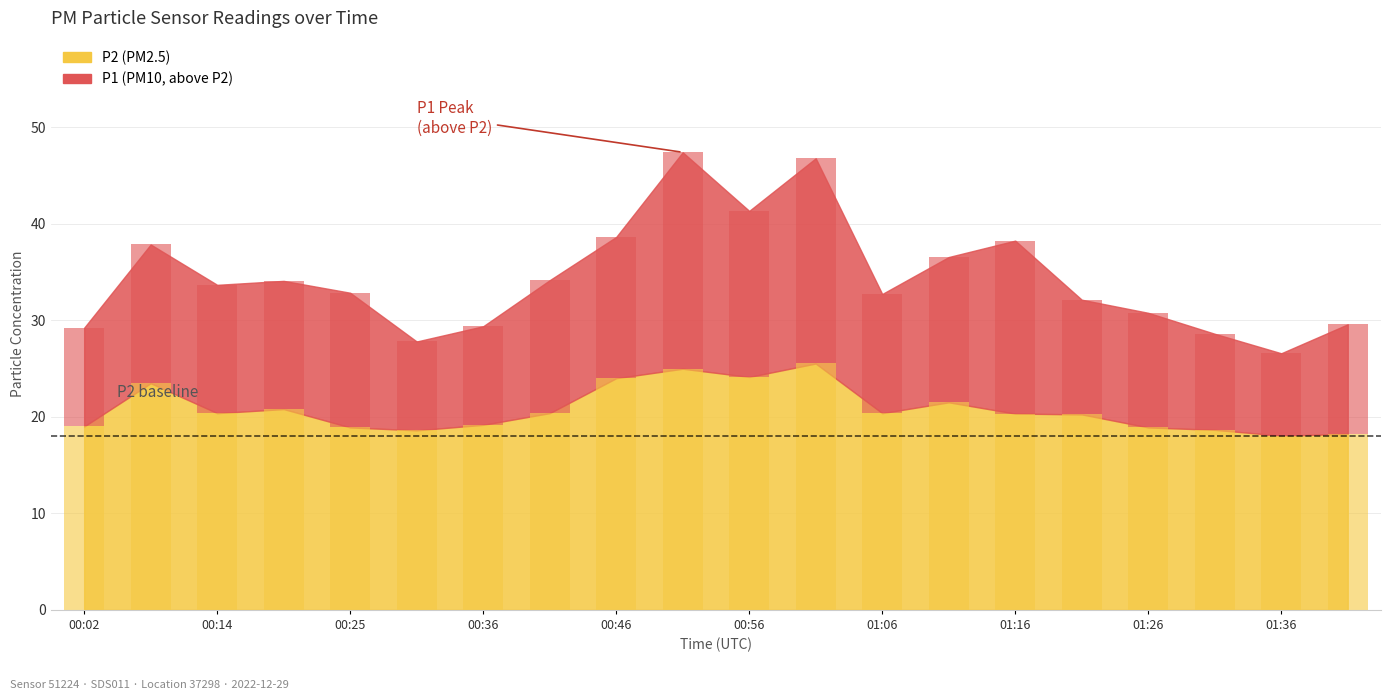

What is the label of the 9th bar from the right?

01:01